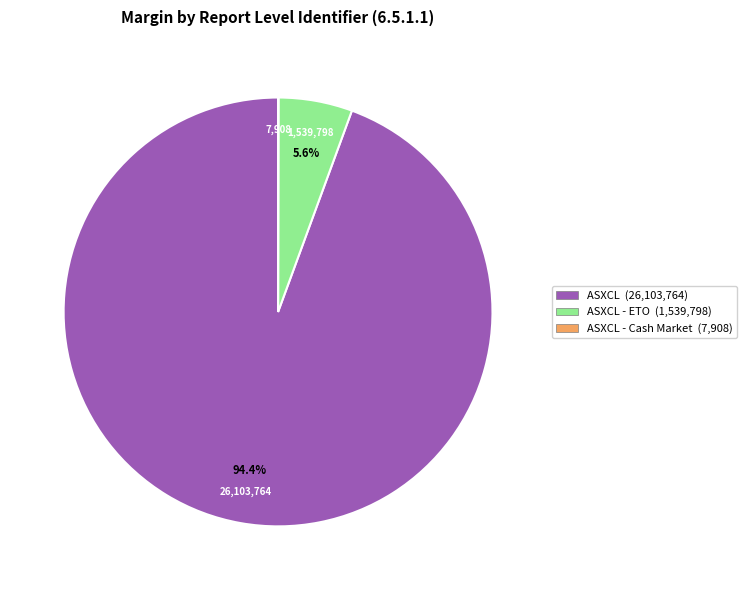

Is there any slice that represents more than half of the pie?

Yes